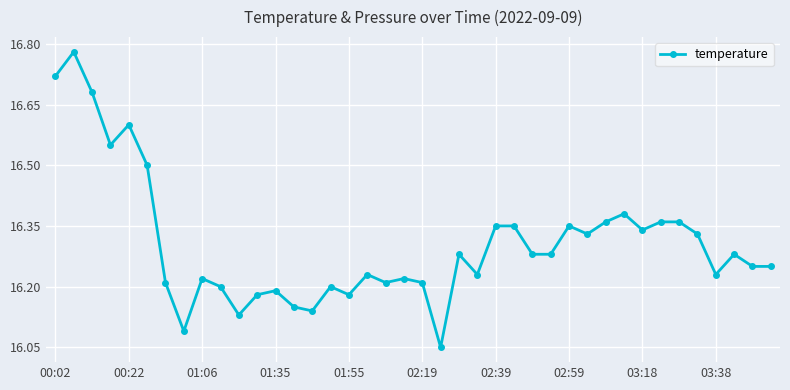

True or false: the data has more than 0 interior local peaks.

True